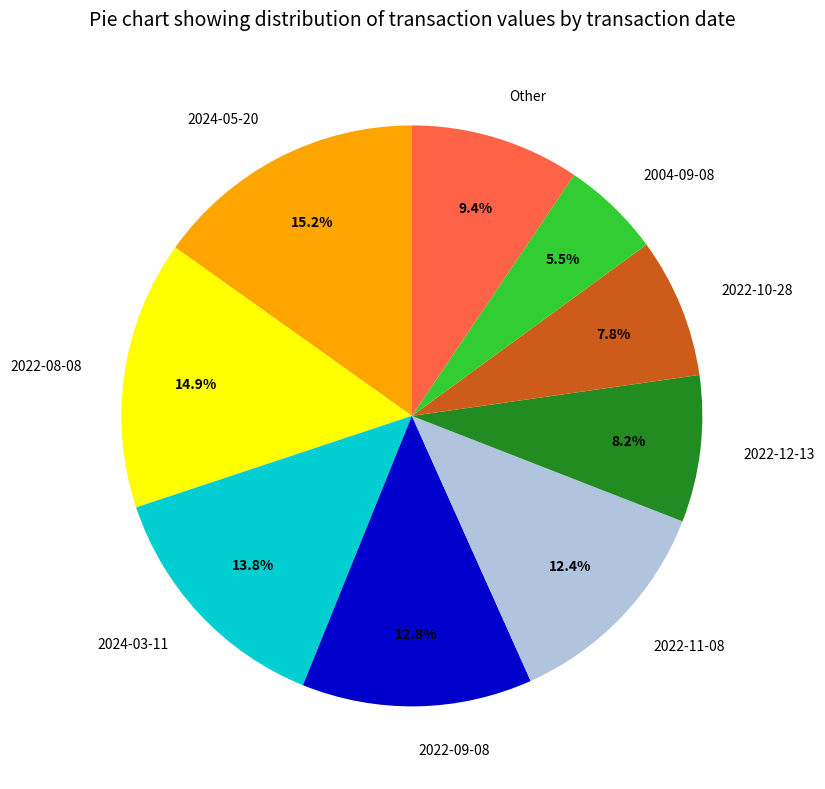

What percentage is NOT represented by 2022-09-08?

87.2%